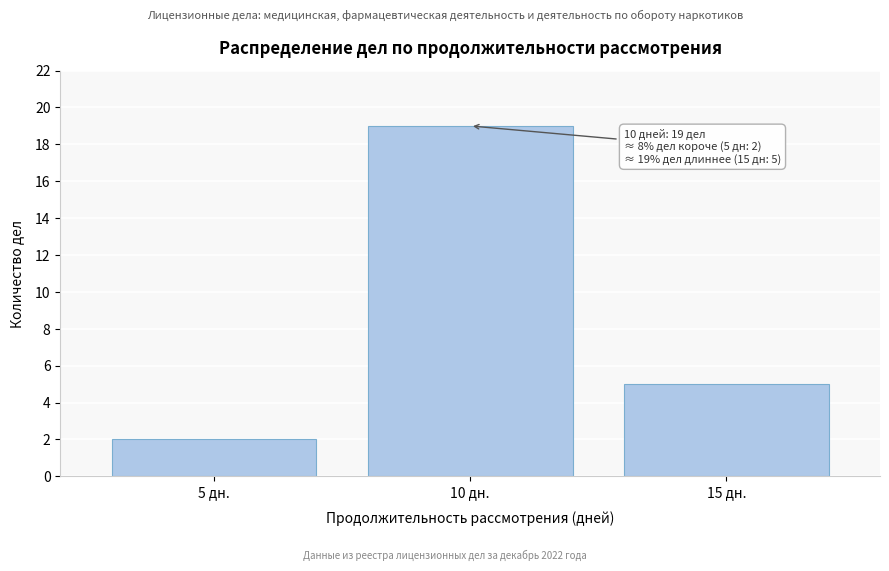

Reading right to left, transcribe all the data shown in this chart.

5	19	2